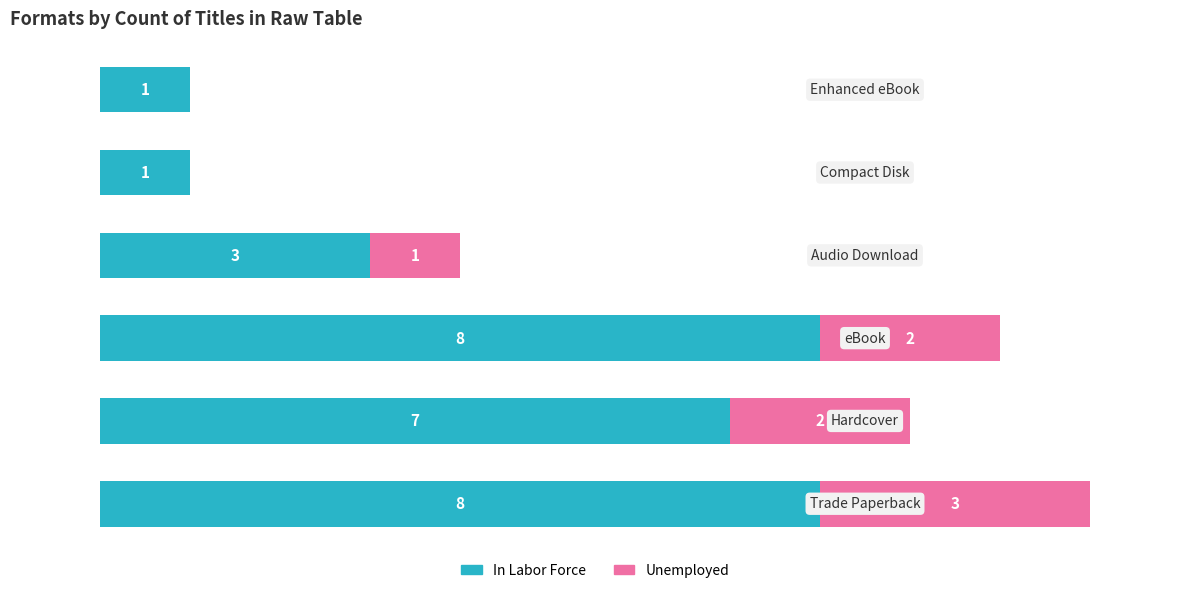

What are all the series names shown in the legend?

In Labor Force, Unemployed